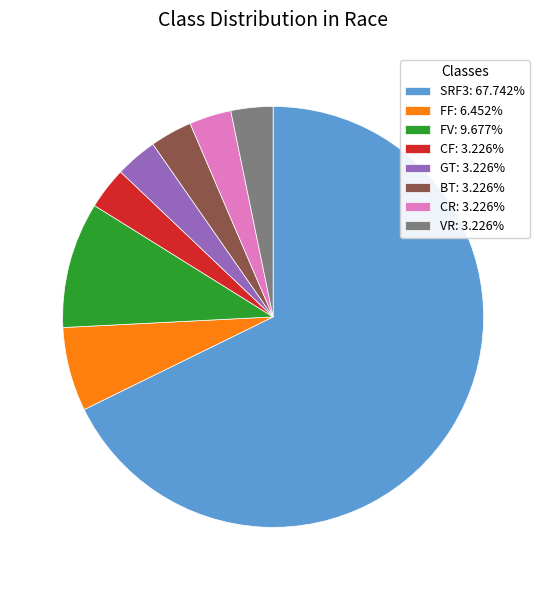

True or false: FF accounts for 6% of the total.

True